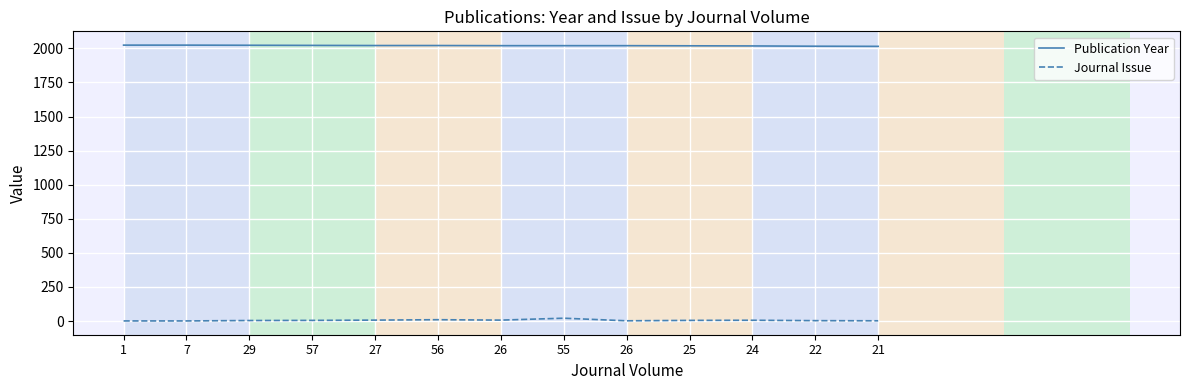

Is it true that Publication Year equals 2023 at 29?

True